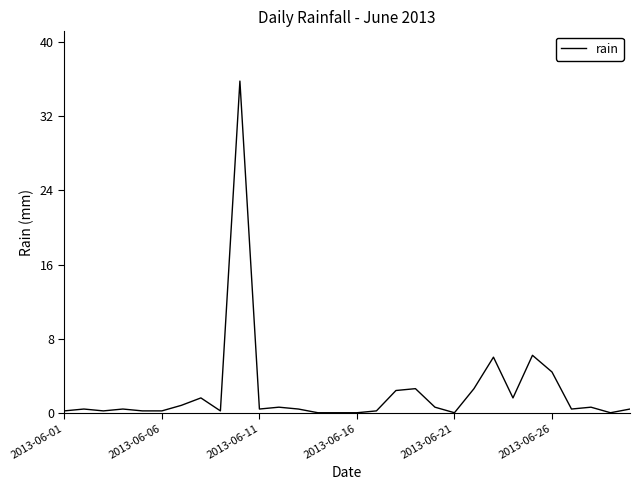

What is the average value?

2.3